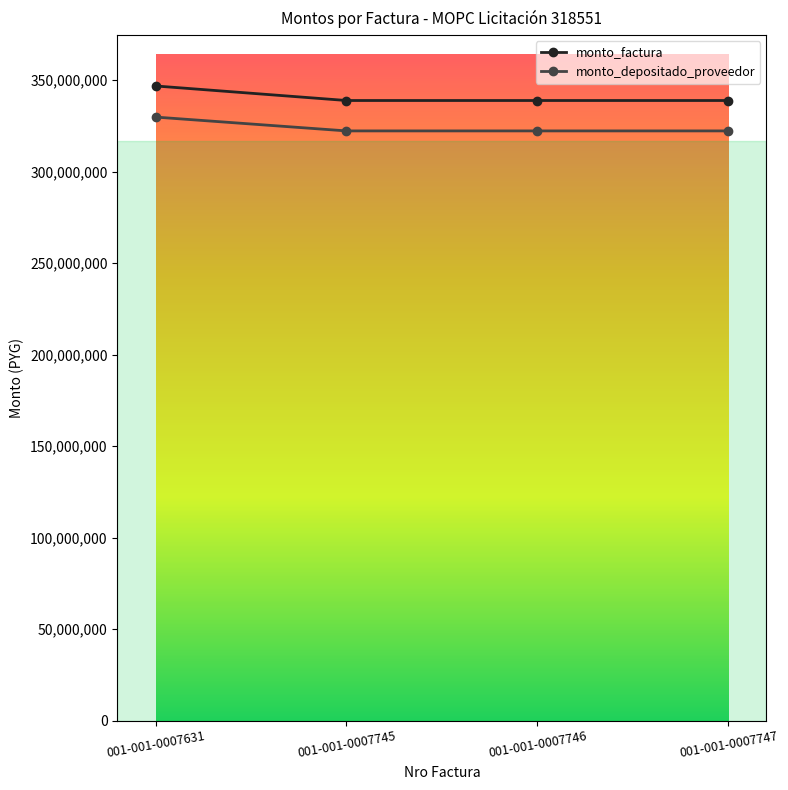

What is the maximum value for monto_factura?

346895779